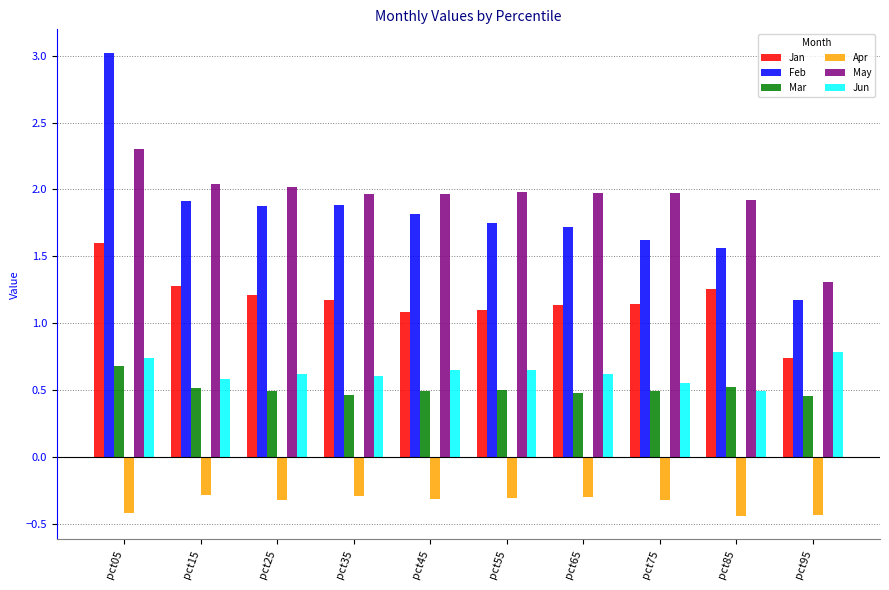

What is the maximum value shown in the chart?

3.0